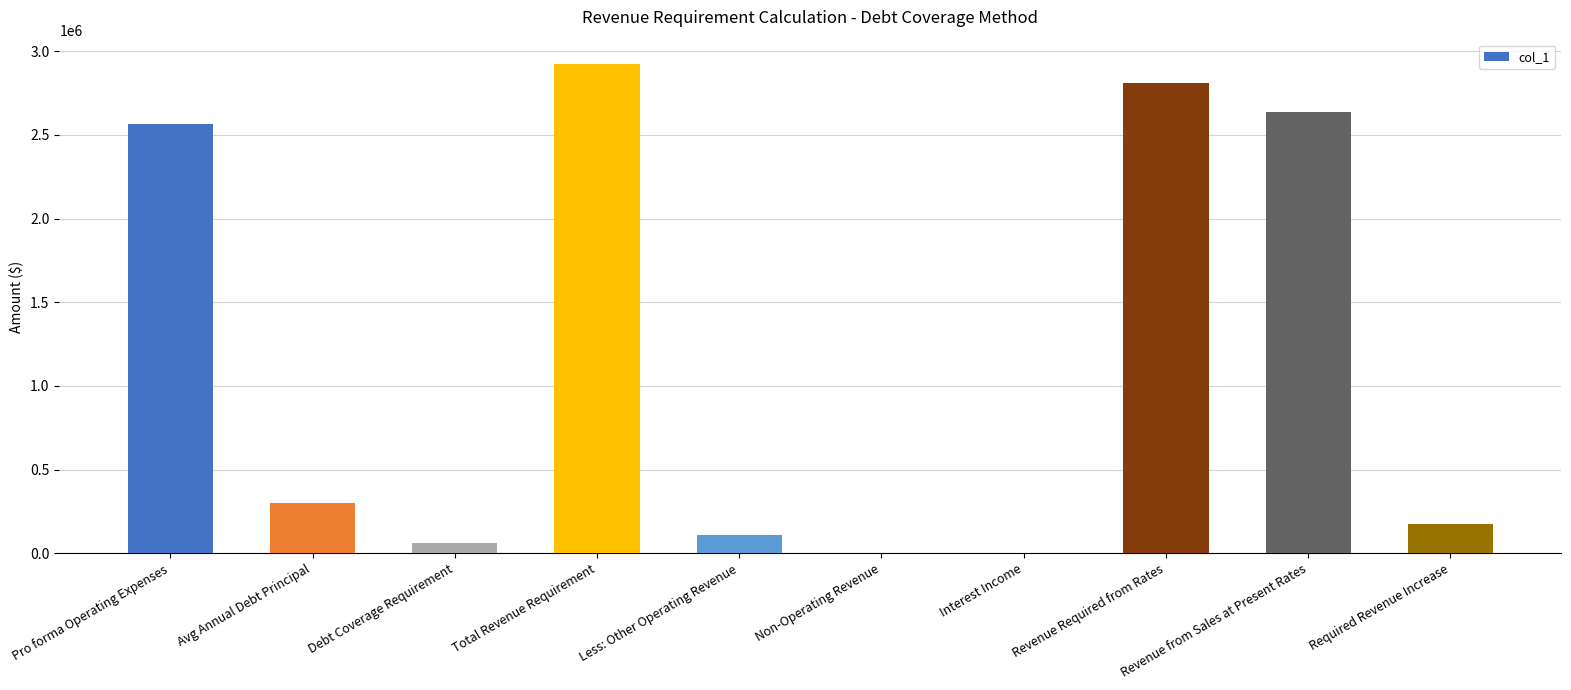

What is the sum of all values?

11579090.4